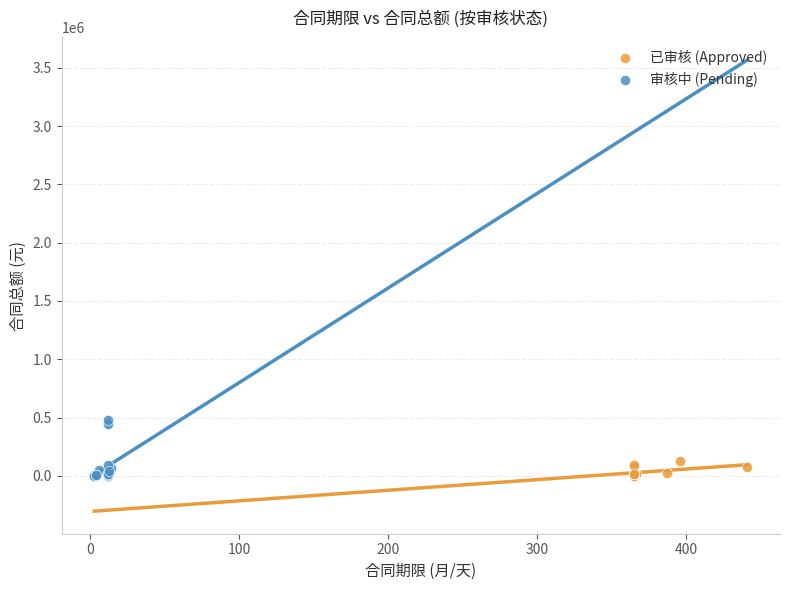

Which series has the largest Y range (max minus min)?

审核中 (Pending)